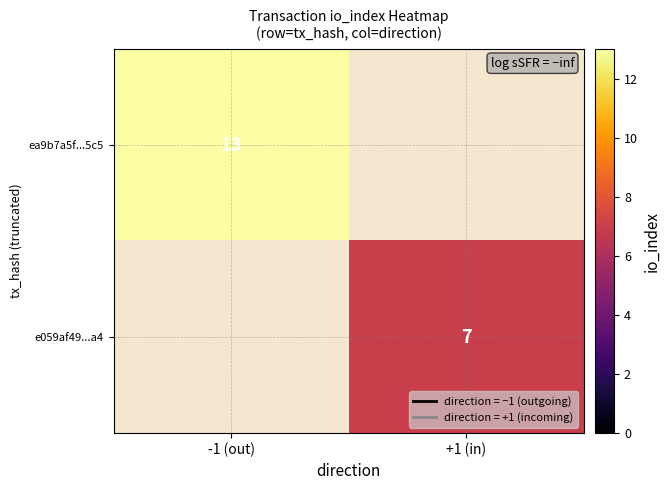

The value of e059af49...a4 at +1 (in) is 7. True or false?

True